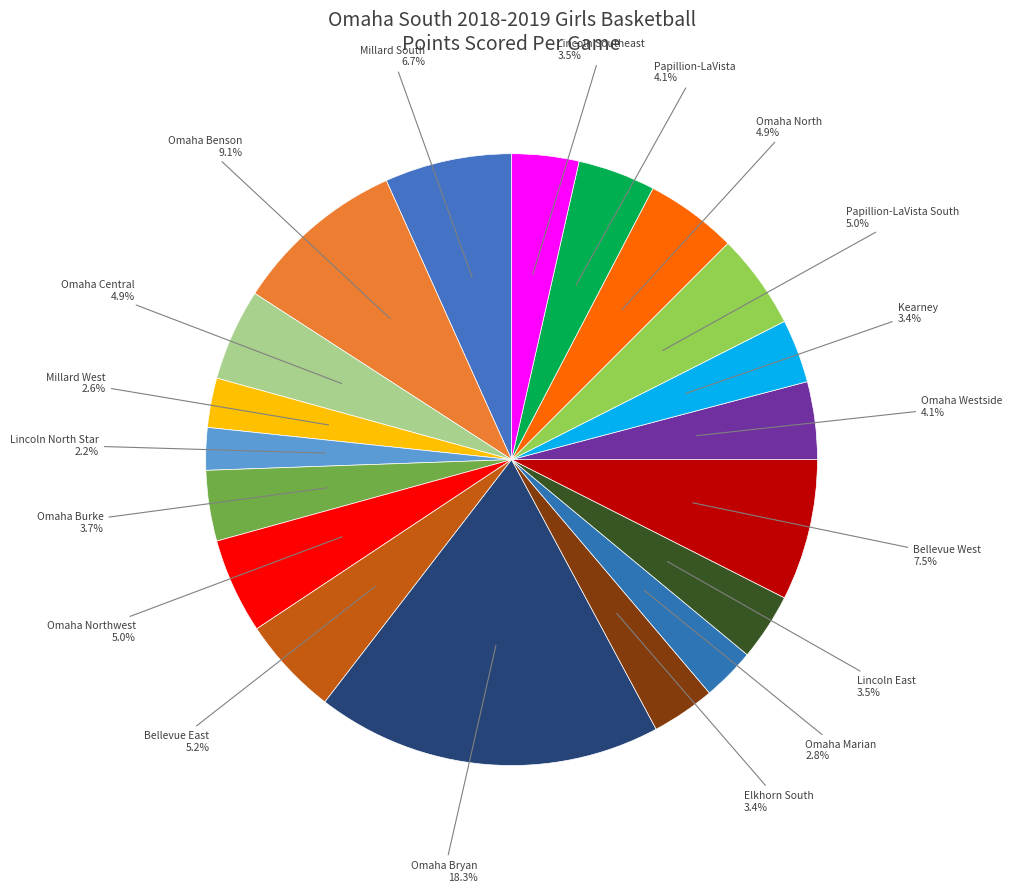

How many segments does this pie chart have?

19